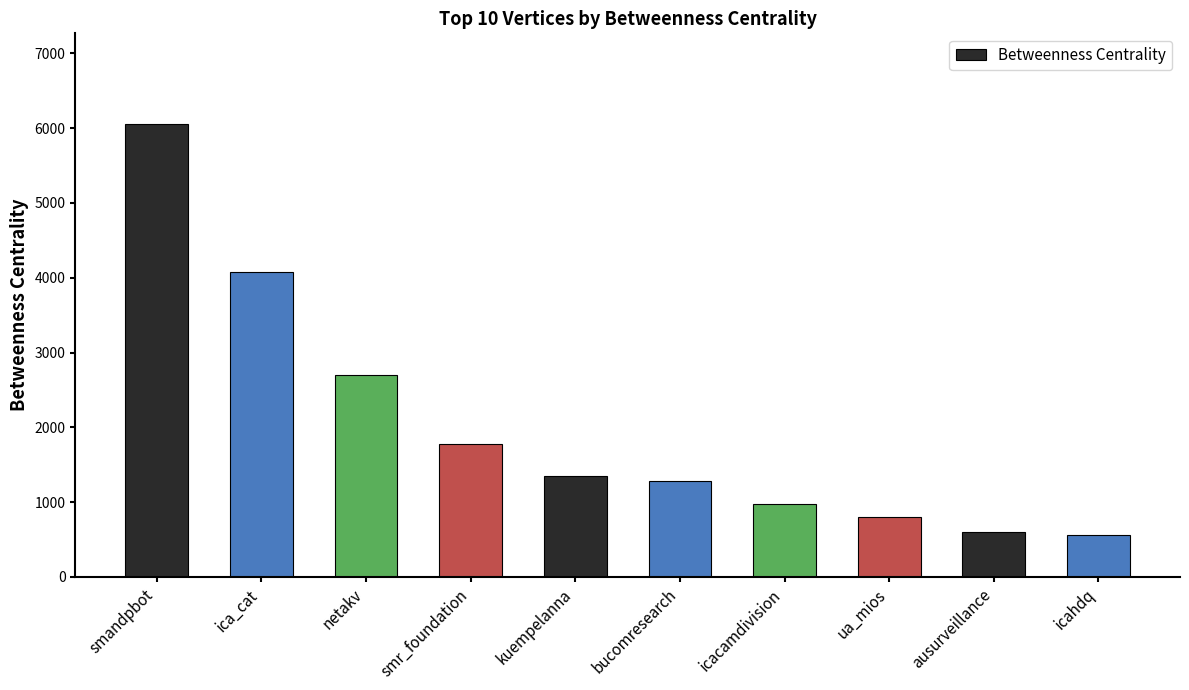

Which has a higher value, ausurveillance or icacamdivision?

icacamdivision